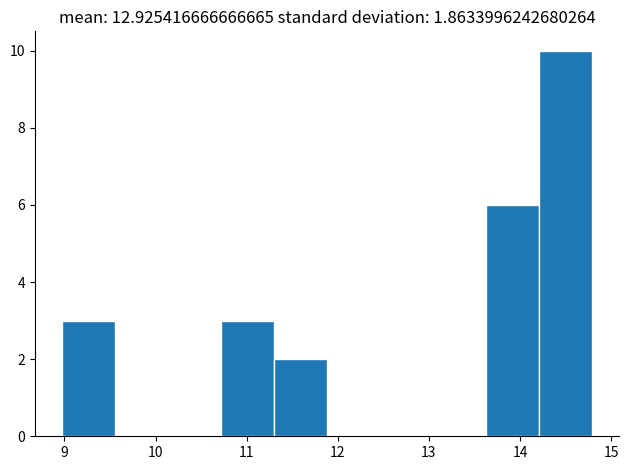

Over which range of the x-axis is the bar tallest?

14.2 to 14.8